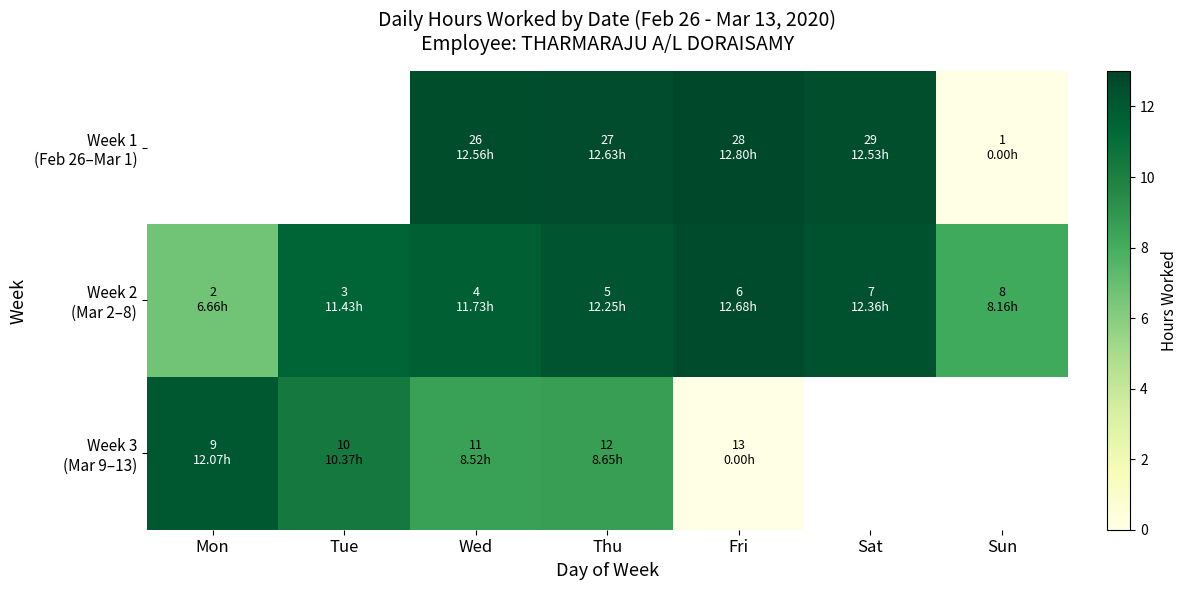

How many Week 1 (Feb 26–Mar 1) values are between 12 and 13?

4